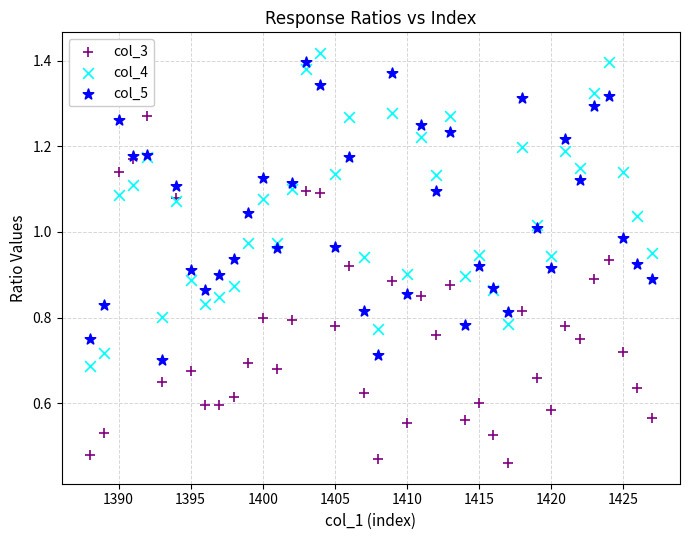

Which series reaches the minimum Y coordinate?

col_3